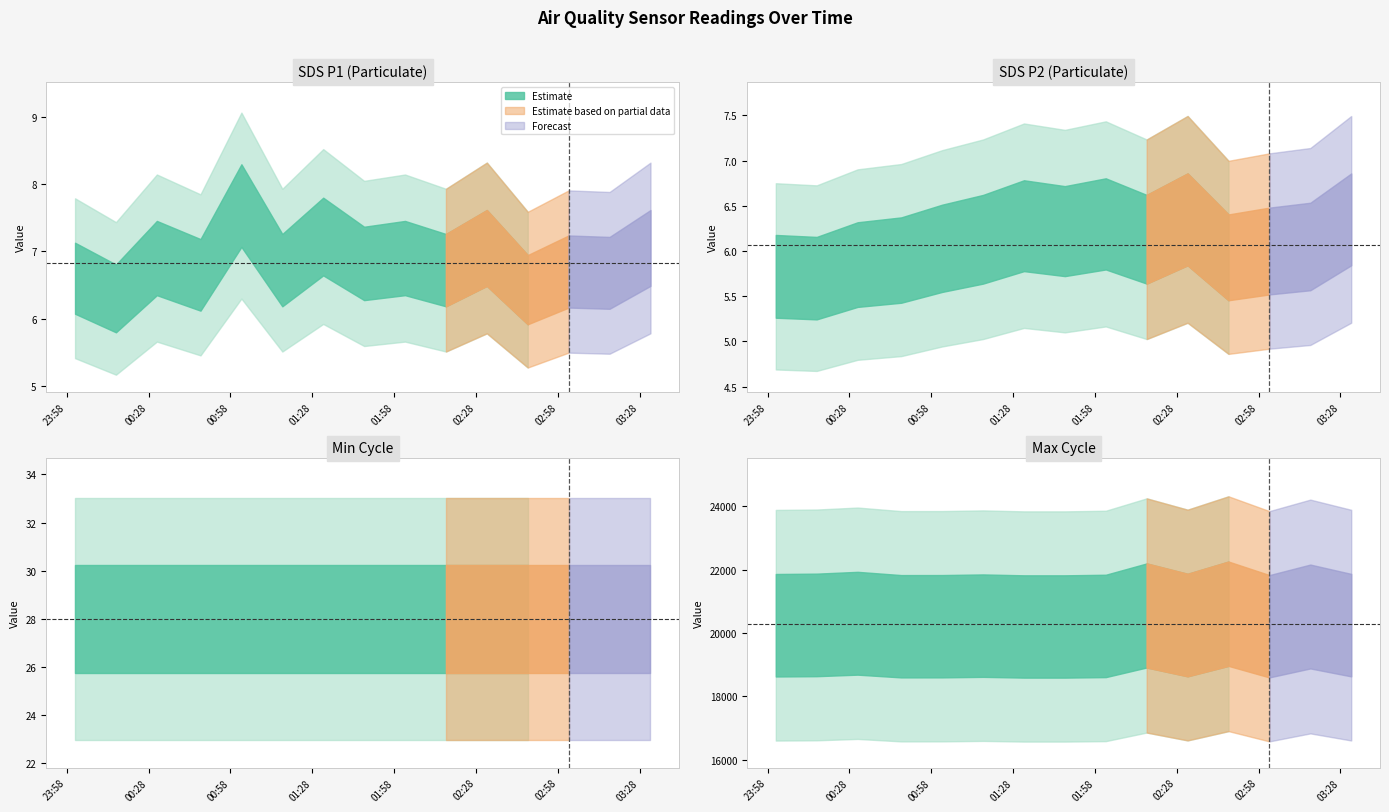

In SDS_P2, how many points are lower than both neighbors (excluding endpoints)?

4